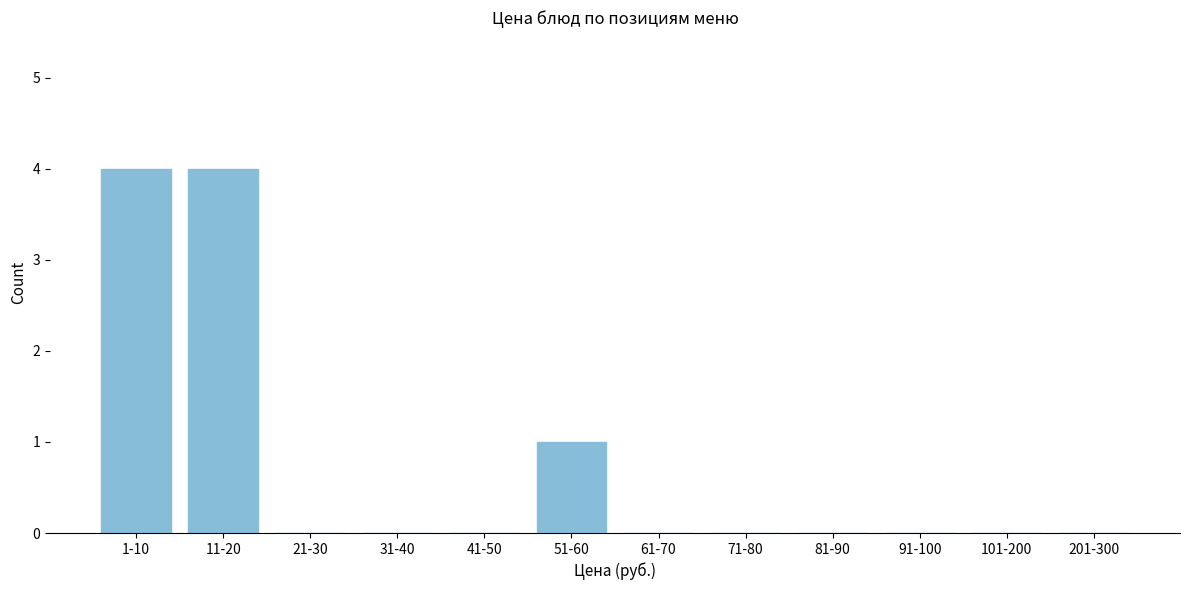

Reading left to right, list all the values displayed in this chart.

1-10=4	11-20=4	21-30=0	31-40=0	41-50=0	51-60=1	61-70=0	71-80=0	81-90=0	91-100=0	101-200=0	201-300=0